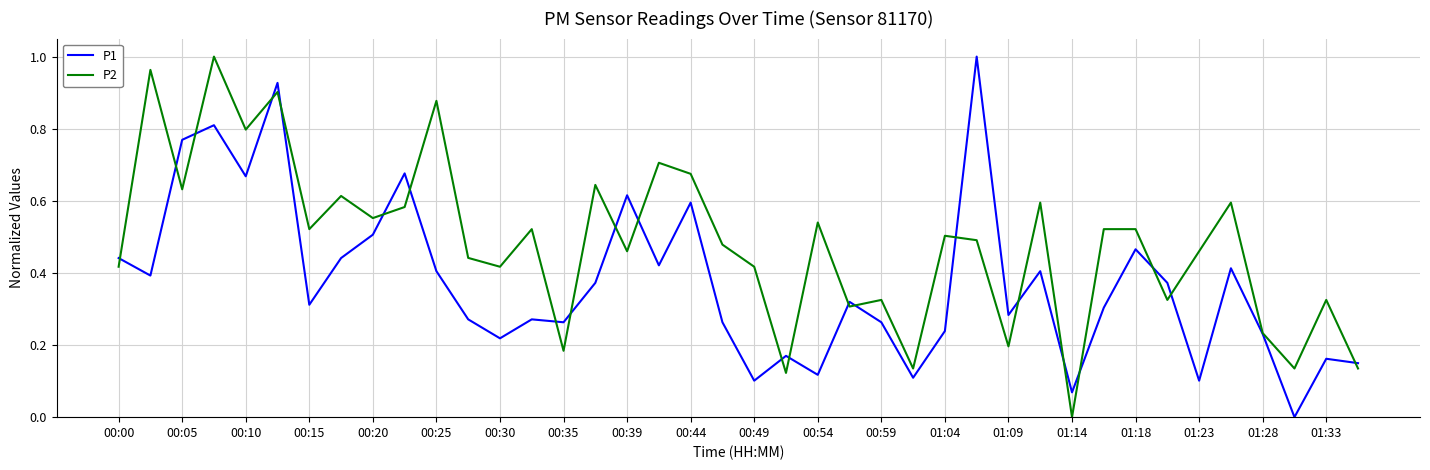

Rank the series by their average value, from lowest to highest.

P1, P2